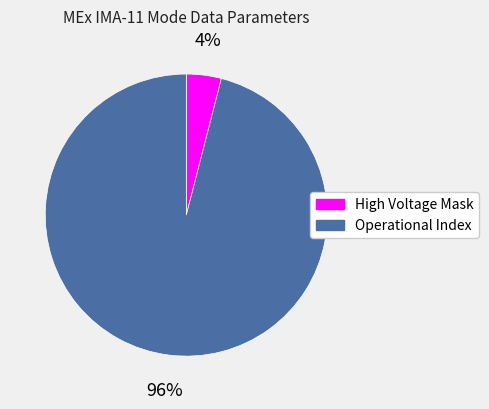

To the nearest percent, what is the difference between the largest and smallest slice percentages?

92%